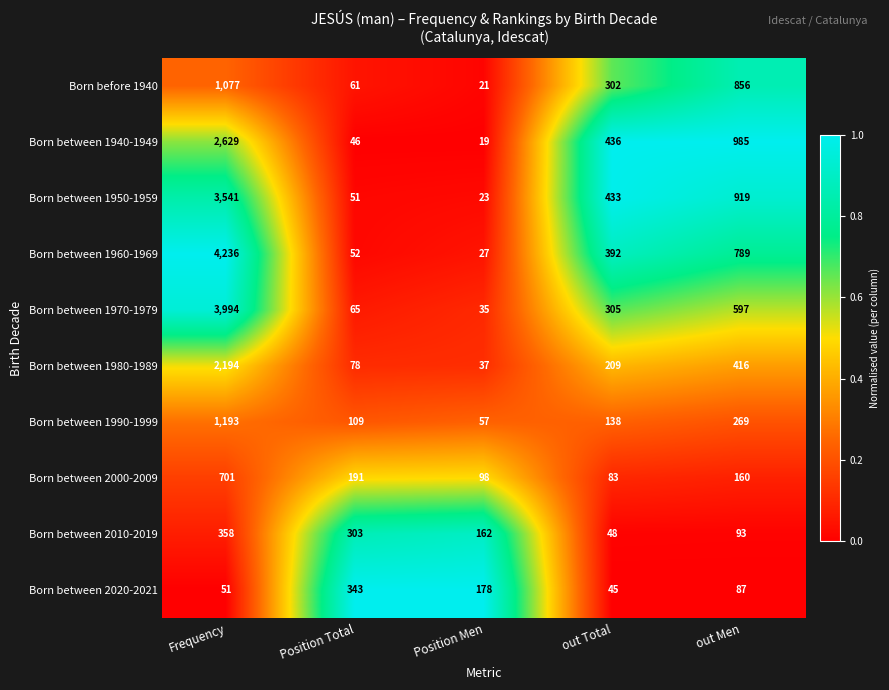

Where is Born between 1970-1979 nearest to the value 2014?

out Men